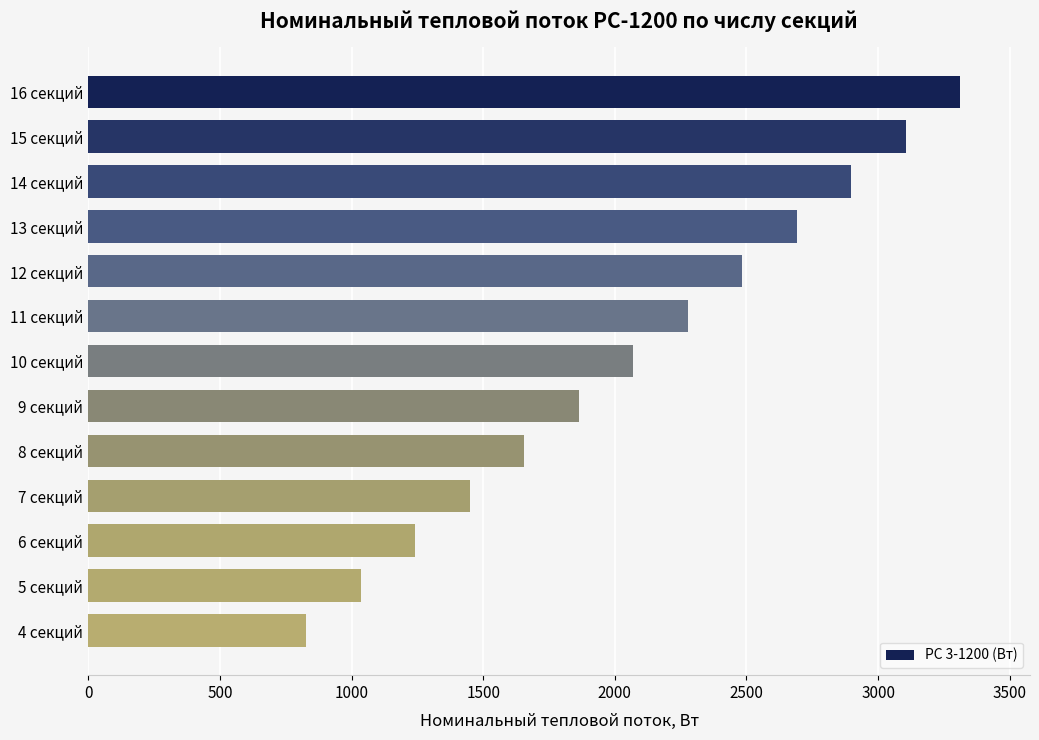

List the labels in order of value, smallest first.

4 секций, 5 секций, 6 секций, 7 секций, 8 секций, 9 секций, 10 секций, 11 секций, 12 секций, 13 секций, 14 секций, 15 секций, 16 секций